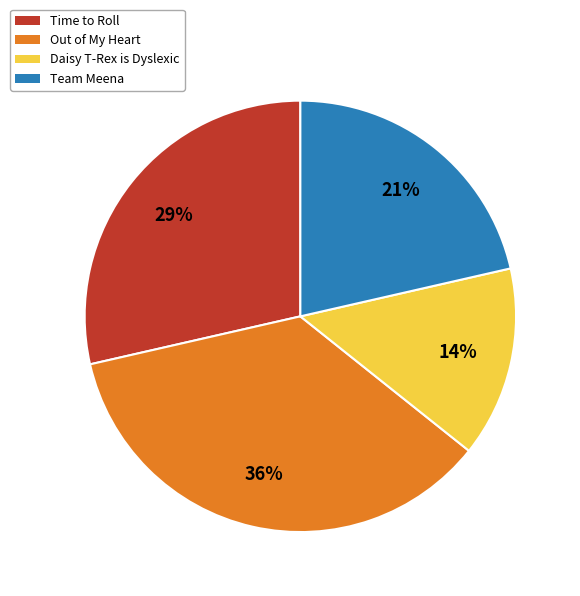

To the nearest percent, what is the difference between the Time to Roll and Out of My Heart slice percentages?

7%